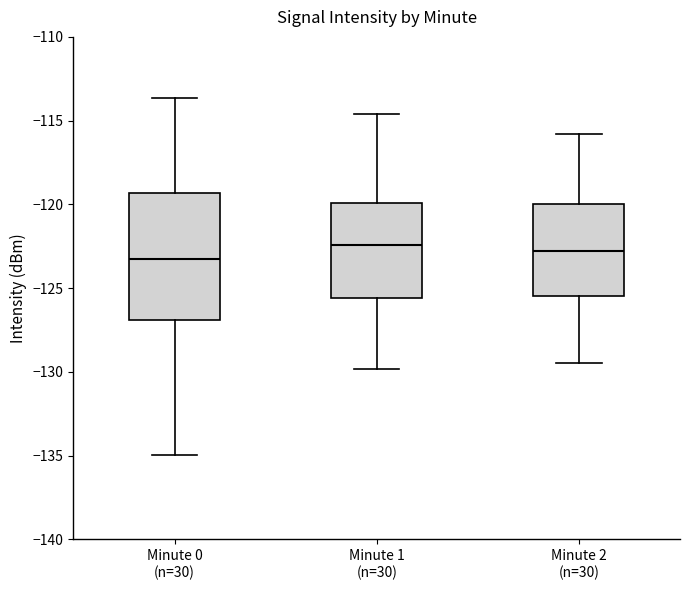

Where is the lower edge of the box for Minute 0 (n=30) on the y-axis? The values are not printed on the chart, so give them approximately, as read against the axis.

-127.0